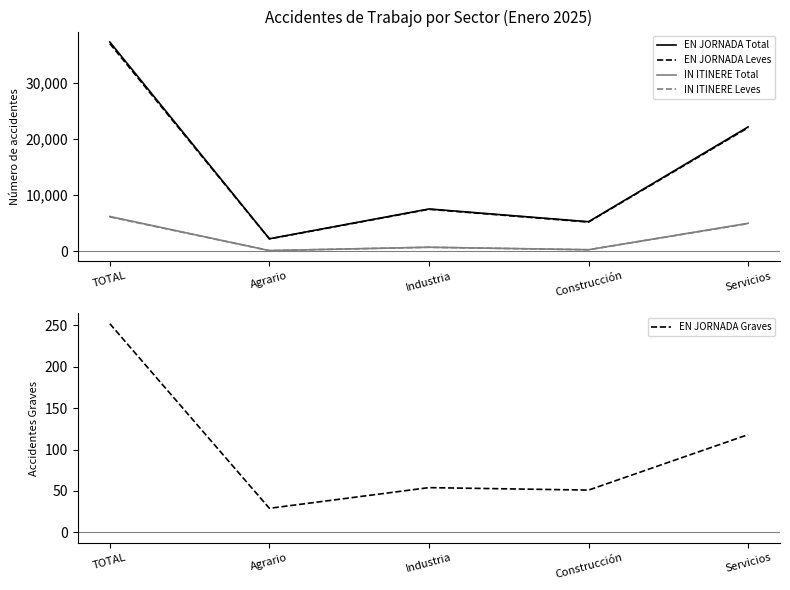

At which label is EN JORNADA Graves closest to 140?

Servicios